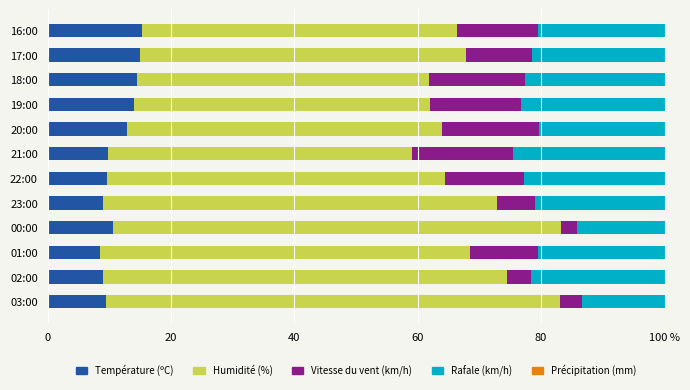

What is the difference between the second highest and minimum values in the Rafale (km/h) series?

9.9